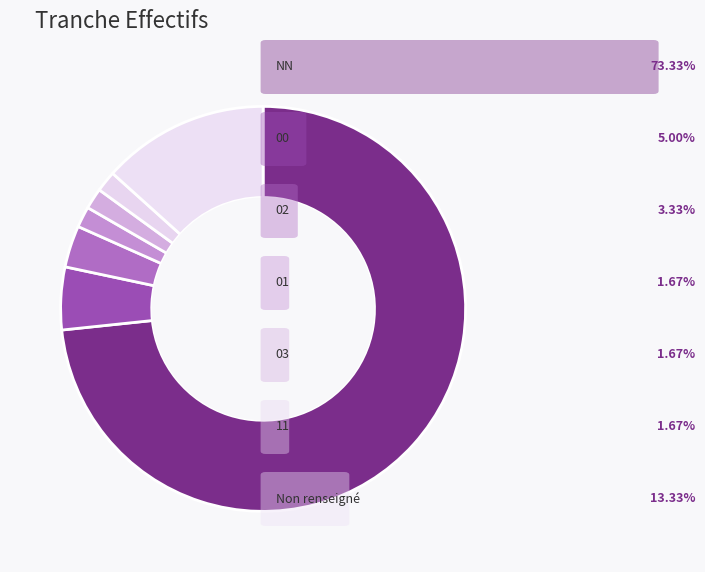

How many segments does this pie chart have?

7